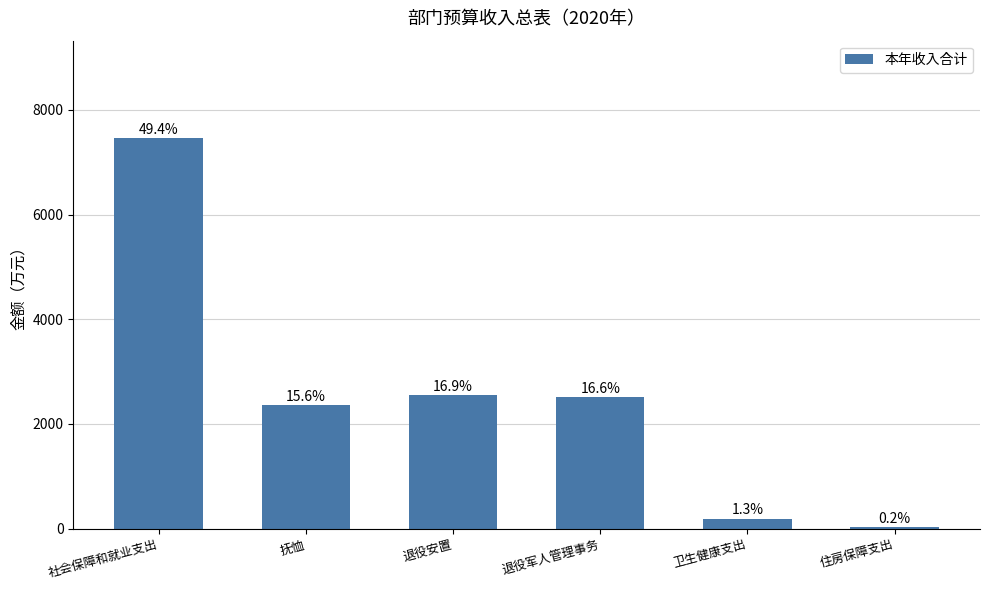

Are the bars horizontal?

No